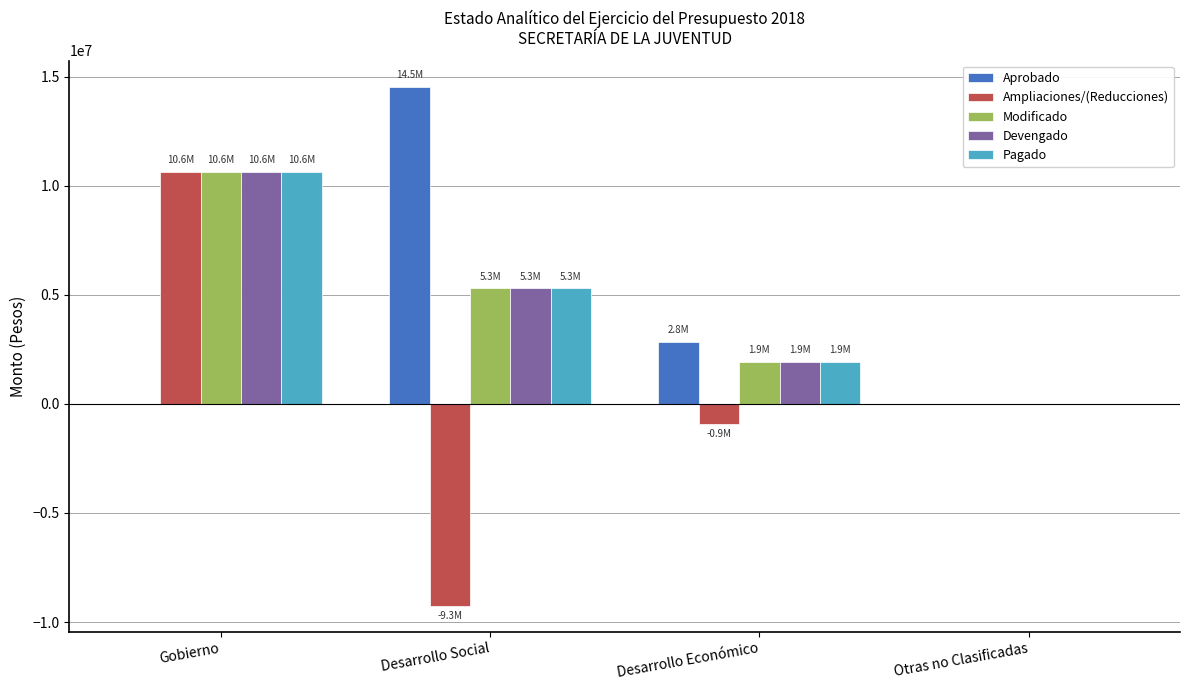

Is the value of Pagado at Otras no Clasificadas greater than the value of Ampliaciones/(Reducciones) at Gobierno?

No